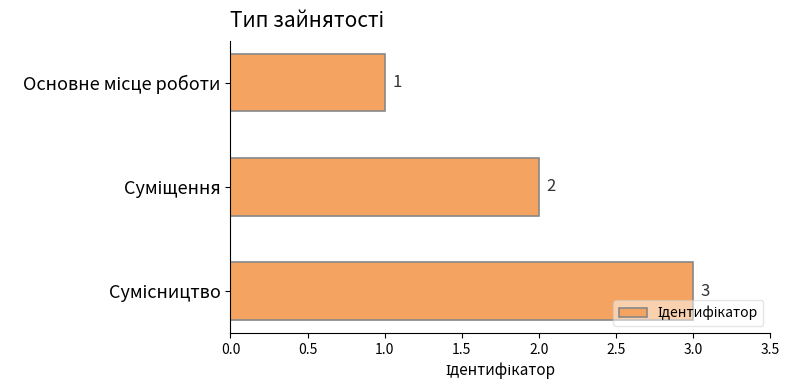

What is the maximum value shown in the chart?

3